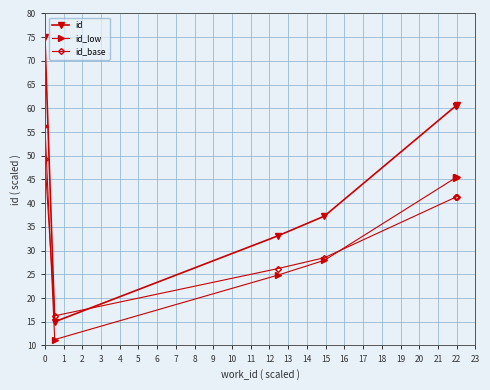

What is the difference between the maximum and minimum values in the id_low series?

45.0